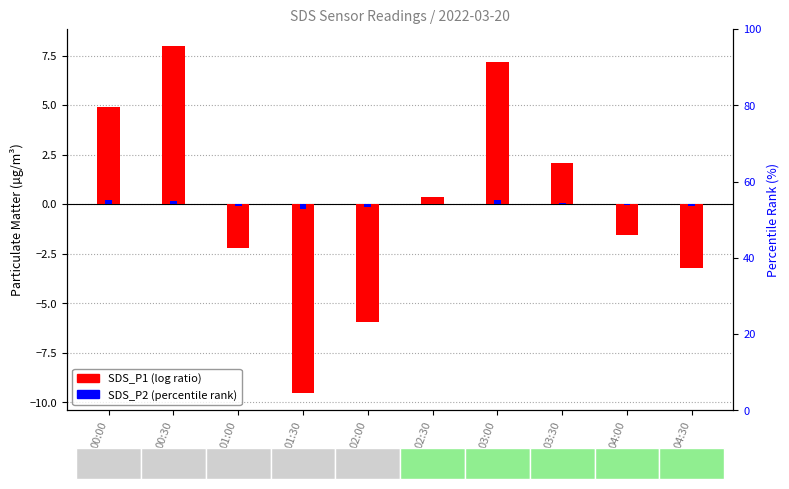

How many values are below 0?

5